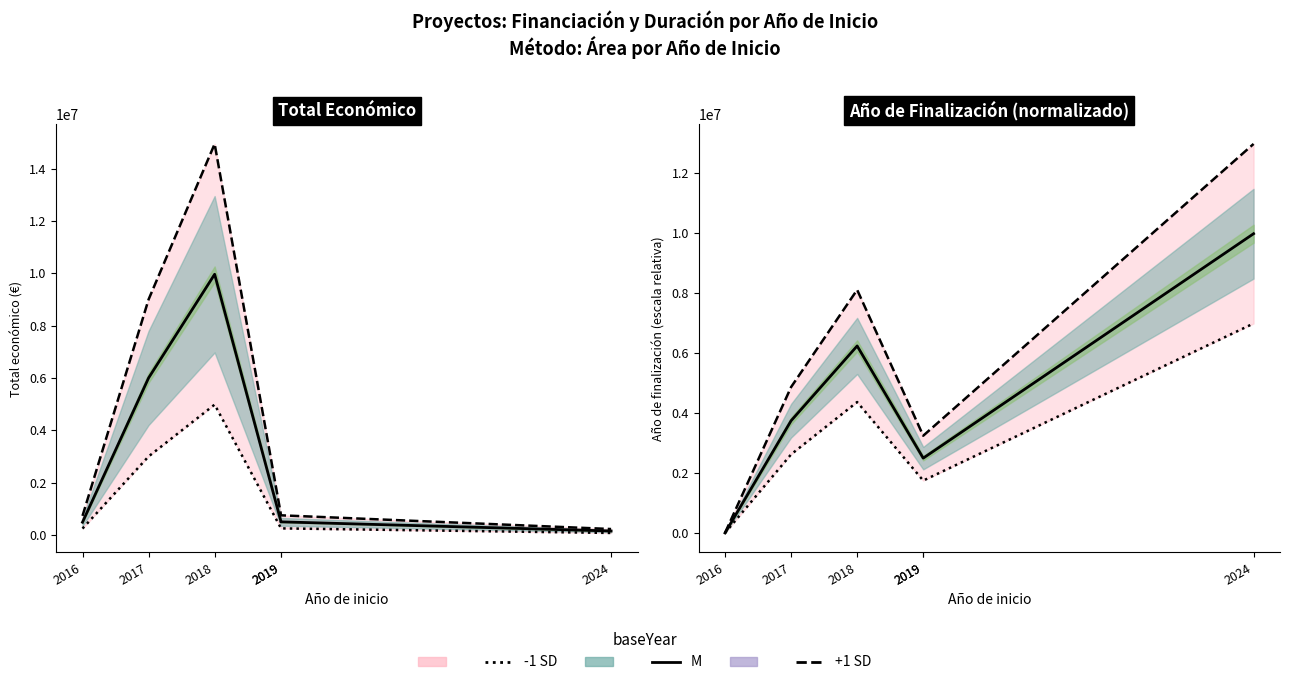

What is the average value of the -1 SD series?

2906127.6